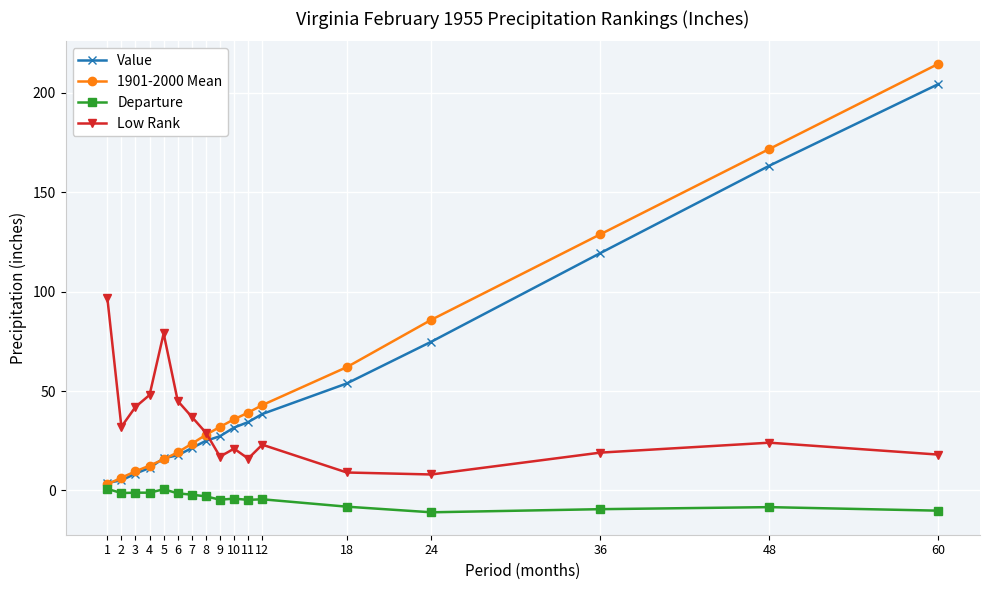

Is it true that 1901-2000 Mean equals 60.8 at 36?

False